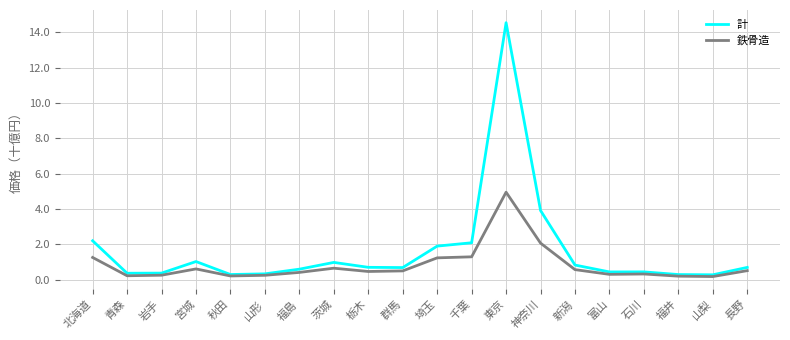

Which series has the largest total across all categories?

計